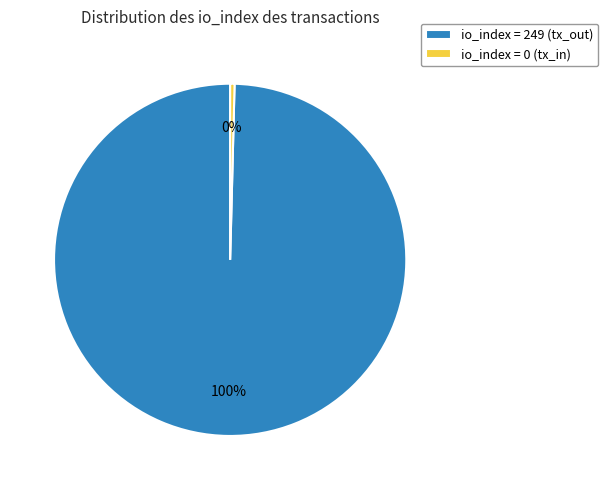

The io_index = 0 (tx_in) slice represents 10% of the pie. True or false?

False